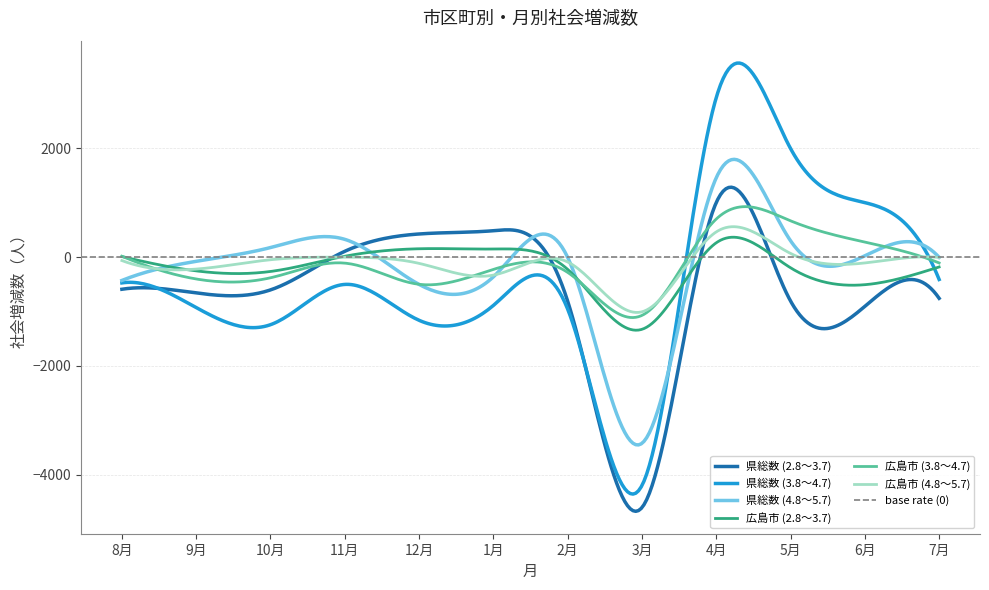

Reading right to left, transcribe all the data shown in this chart.

県総数 (2.8～3.7): 7月=-758	6月=-906	5月=-807	4月=1004	3月=-4607	2月=-810	1月=486	12月=426	11月=107	10月=-603	9月=-659	8月=-591
県総数 (3.8～4.7): 7月=-411	6月=1003	5月=1998	4月=2935	3月=-4201	2月=-956	1月=-889	12月=-1162	11月=-502	10月=-1243	9月=-928	8月=-474
県総数 (4.8～5.7): 7月=-4	6月=24	5月=301	4月=1460	3月=-3425	2月=-4	1月=-363	12月=-502	11月=327	10月=176	9月=-77	8月=-429
広島市 (2.8～3.7): 7月=-181	6月=-507	5月=-196	4月=264	3月=-1328	2月=-225	1月=149	12月=154	11月=16	10月=-264	9月=-253	8月=11
広島市 (3.8～4.7): 7月=-107	6月=277	5月=668	4月=701	3月=-1072	2月=-281	1月=-226	12月=-500	11月=-110	10月=-380	9月=-402	8月=16
広島市 (4.8～5.7): 7月=-6	6月=-107	5月=68	4月=464	3月=-1006	2月=-89	1月=-331	12月=-115	11月=-1	10月=-48	9月=-220	8月=-63